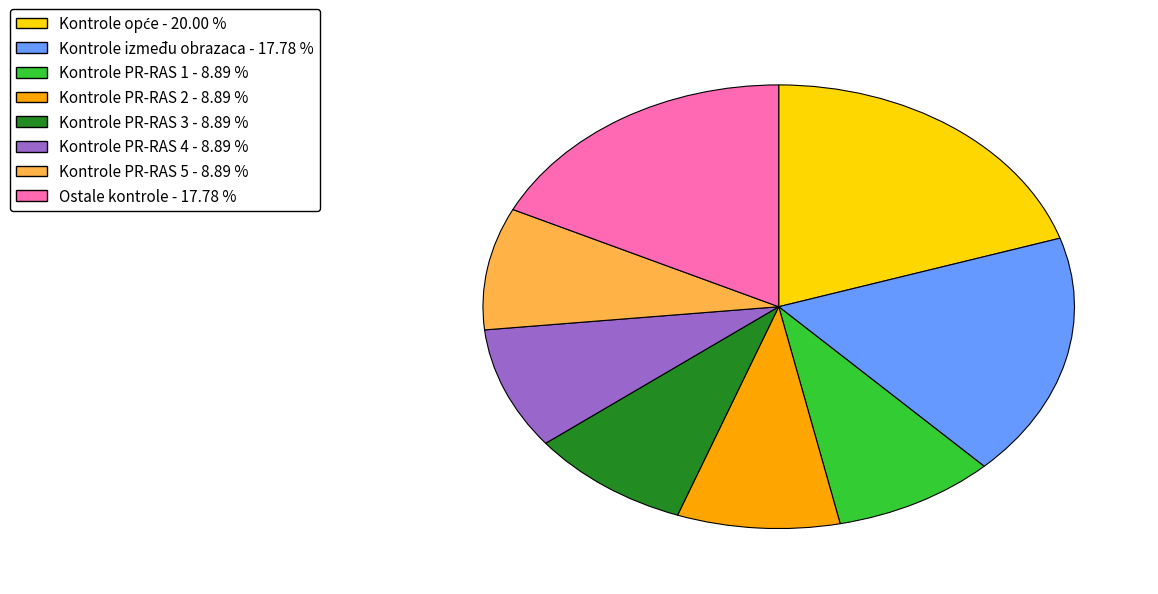

Approximately how many times larger is the value at Kontrole PR-RAS 1 - 8.89 % compared to Kontrole PR-RAS 2 - 8.89 %?

1.0